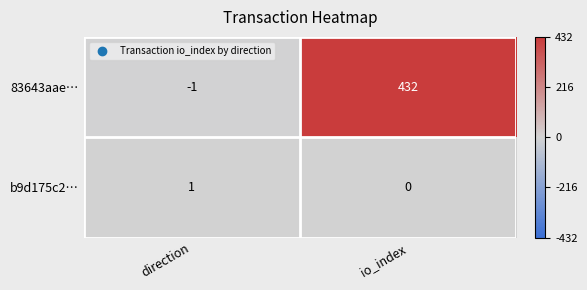

At which label does b9d175c2… reach its minimum?

io_index